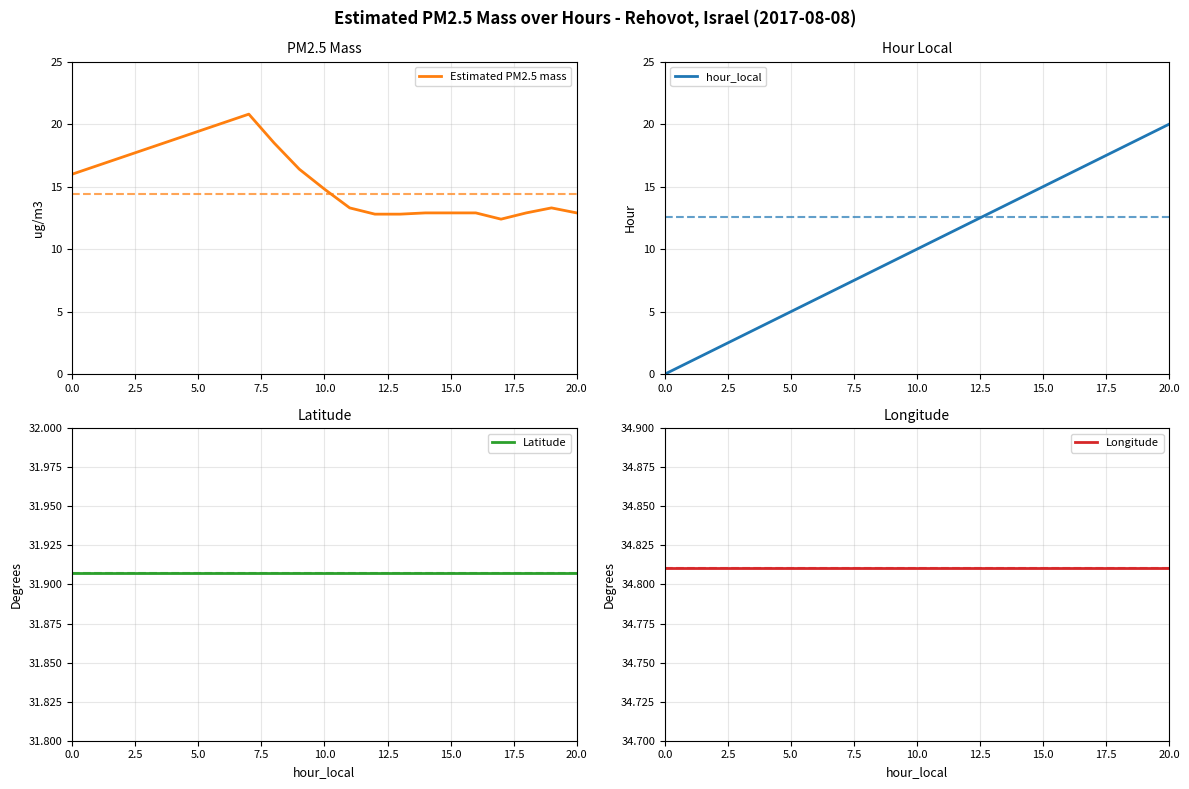

List the series in order of their peak value, highest first.

Longitude, Latitude, Estimated PM2.5 mass, hour_local